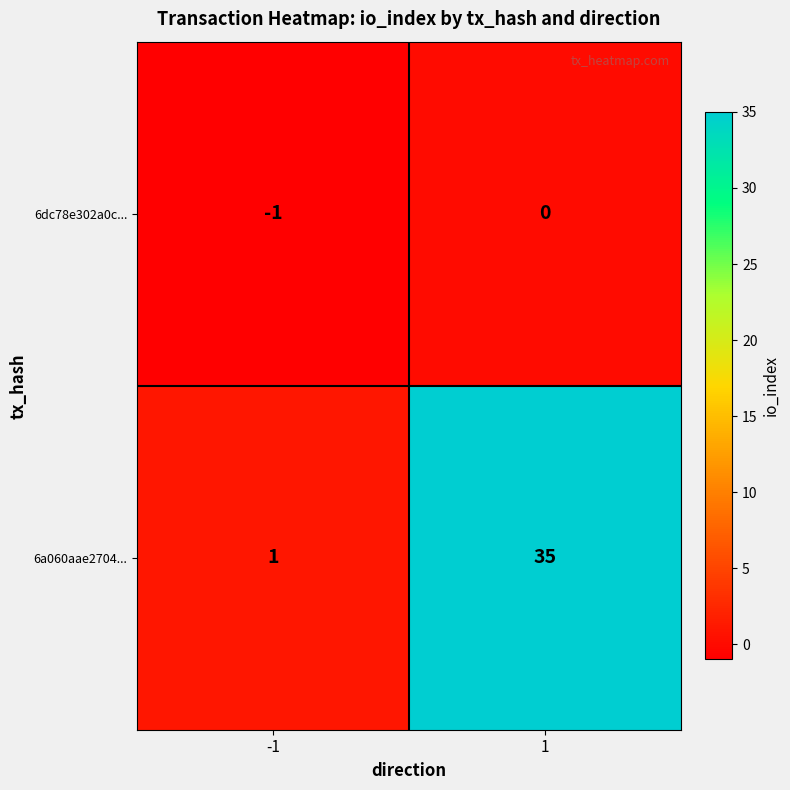

What is the total value across all series at 1?

35